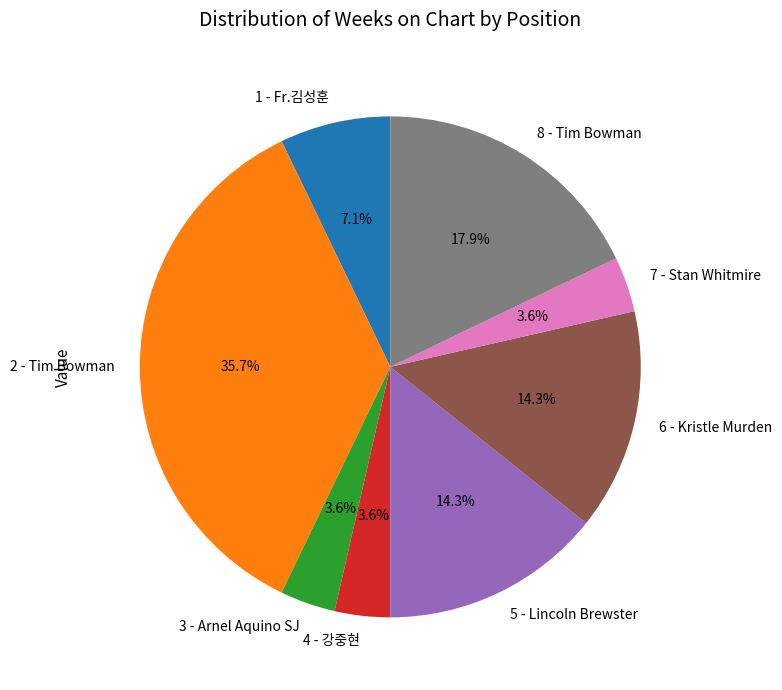

What is the total percentage of 1 - Fr.김성훈 and 3 - Arnel Aquino SJ?

10.7%